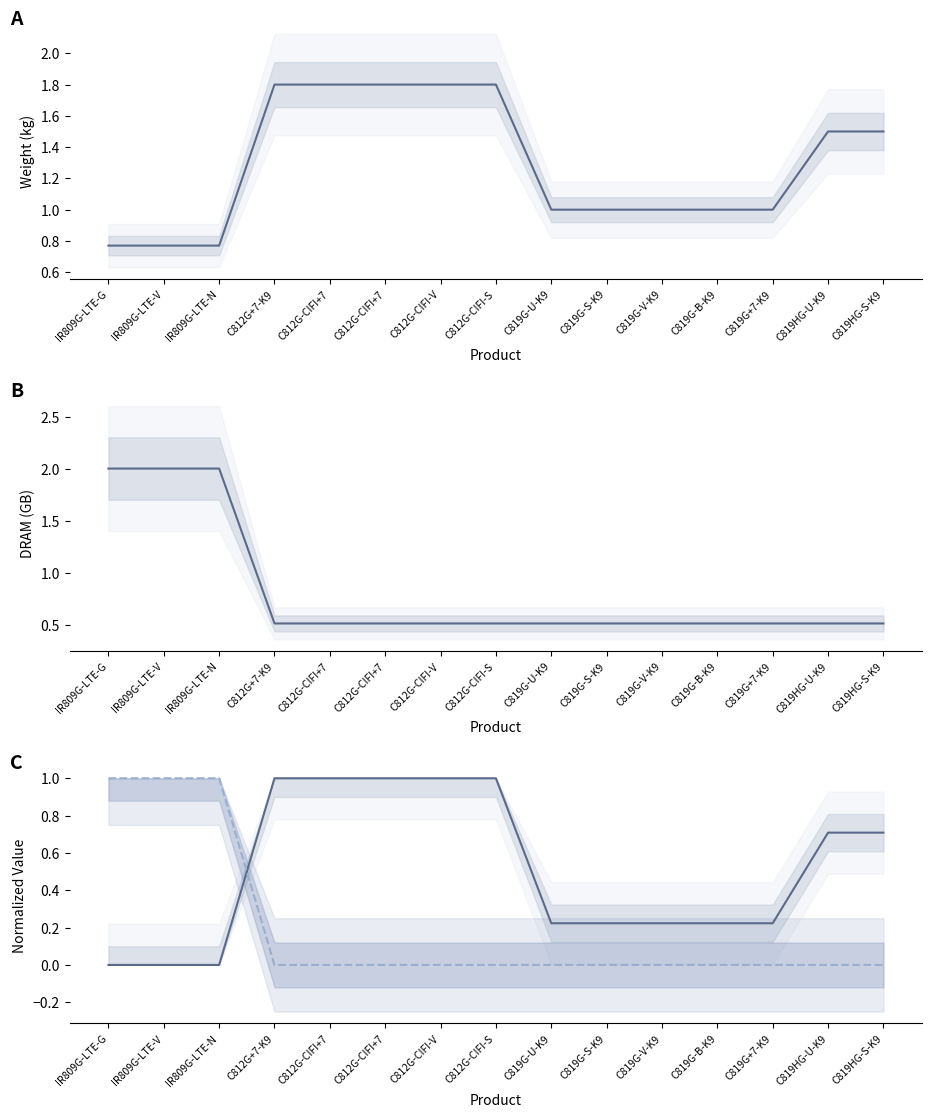

What is the spread (max minus min) of values at C812G-CIFI-S?

1.8